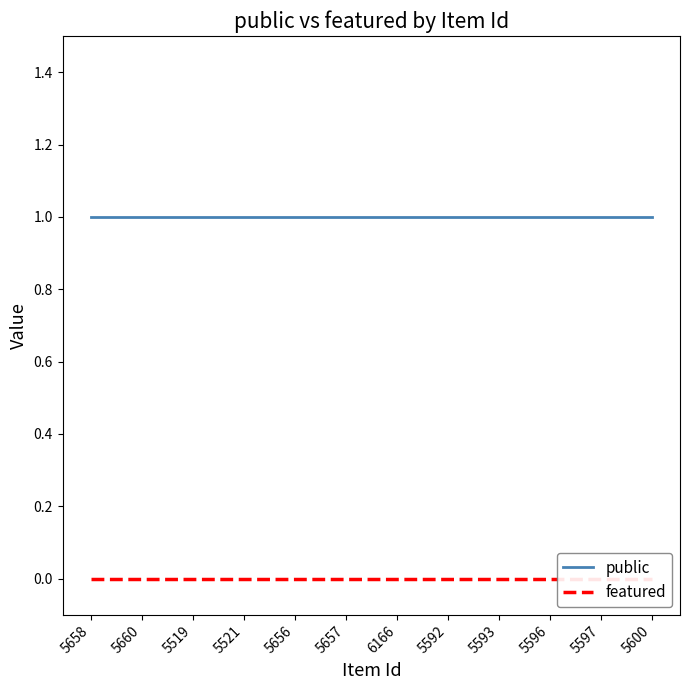

Which series has the largest range (max minus min)?

public